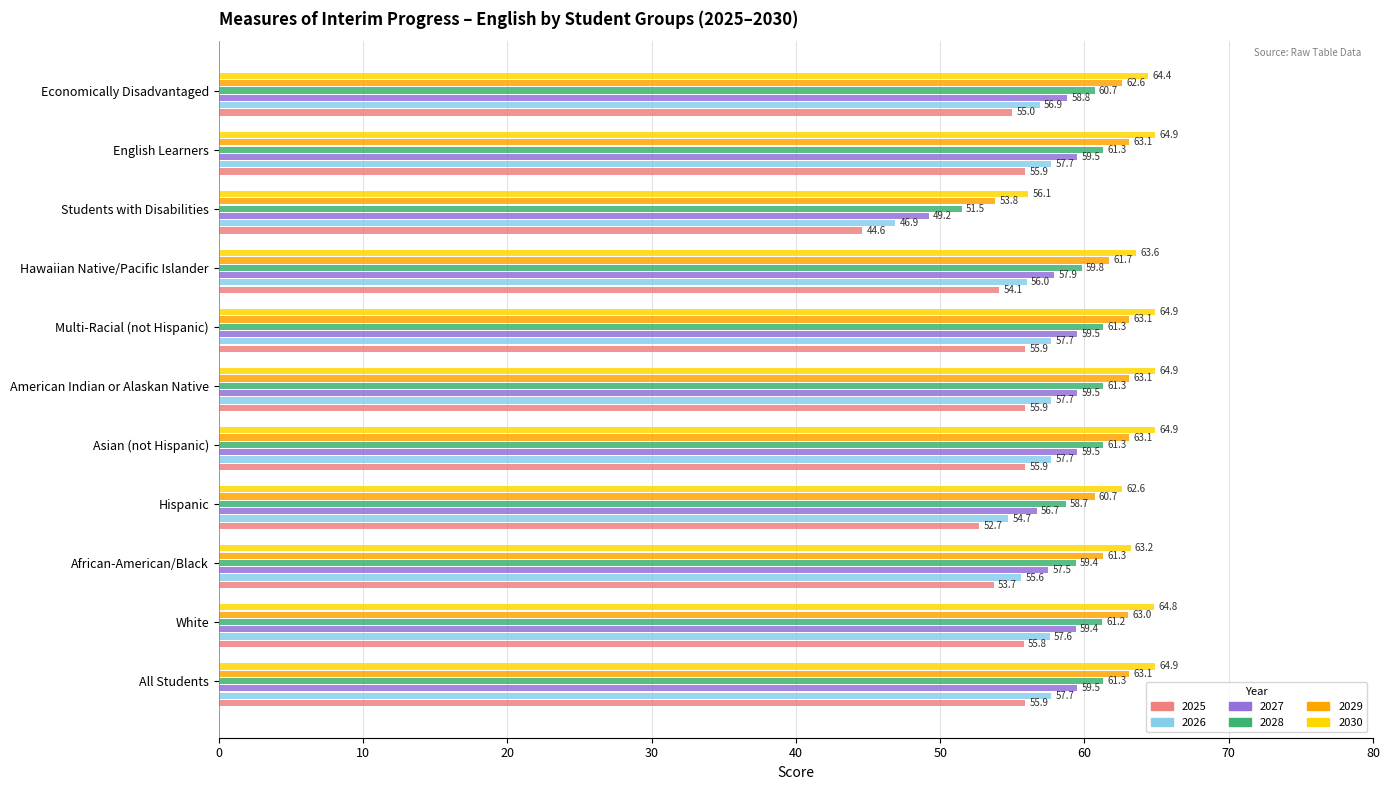

What is the difference between the 2030 values at African-American/Black and Asian (not Hispanic)?

1.7